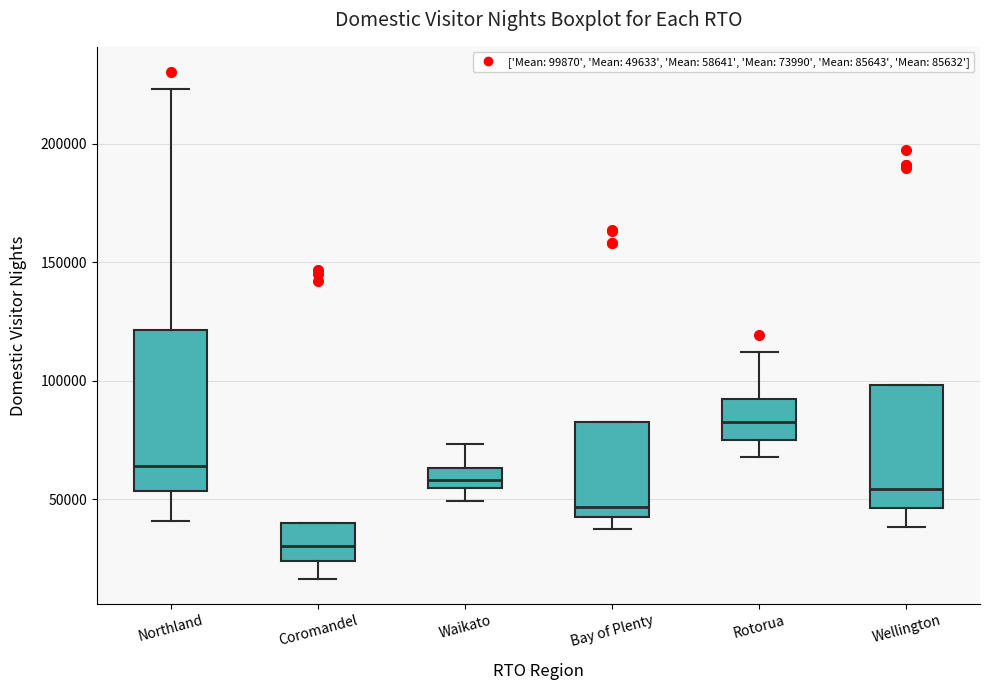

Reading left to right, read every box against the y-axis: the position of its median line, the range the box covers, and the ends of its whiskers. The values are not printed on the chart, so give them approximately, as read against the axis.

Northland: median 65000, box 55000 to 120000, whiskers 40000 to 225000
Coromandel: median 30000, box 25000 to 40000, whiskers 15000 to 40000
Waikato: median 60000, box 55000 to 65000, whiskers 50000 to 75000
Bay of Plenty: median 45000 (just above the box's lower edge), box 45000 to 85000, whiskers 35000 to 85000
Rotorua: median 80000, box 75000 to 90000, whiskers 70000 to 110000
Wellington: median 55000, box 45000 to 100000, whiskers 40000 to 100000